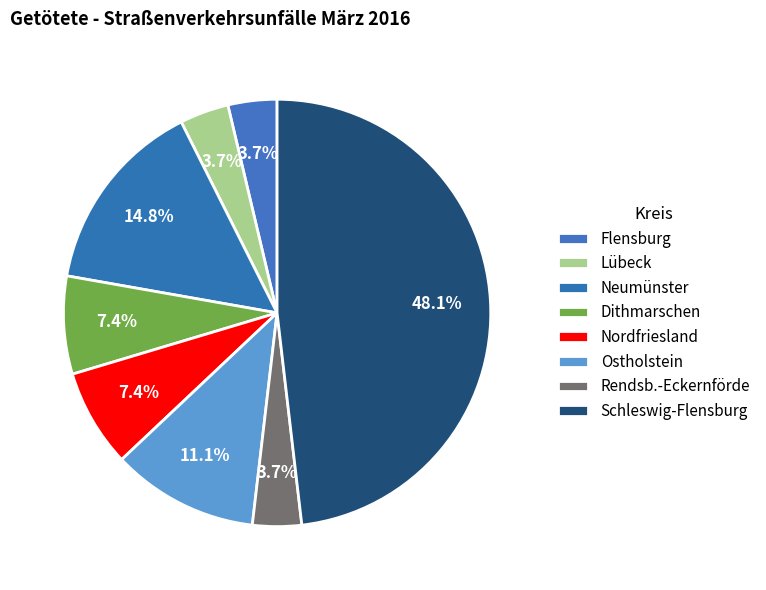

True or false: Dithmarschen accounts for 1% of the total.

False